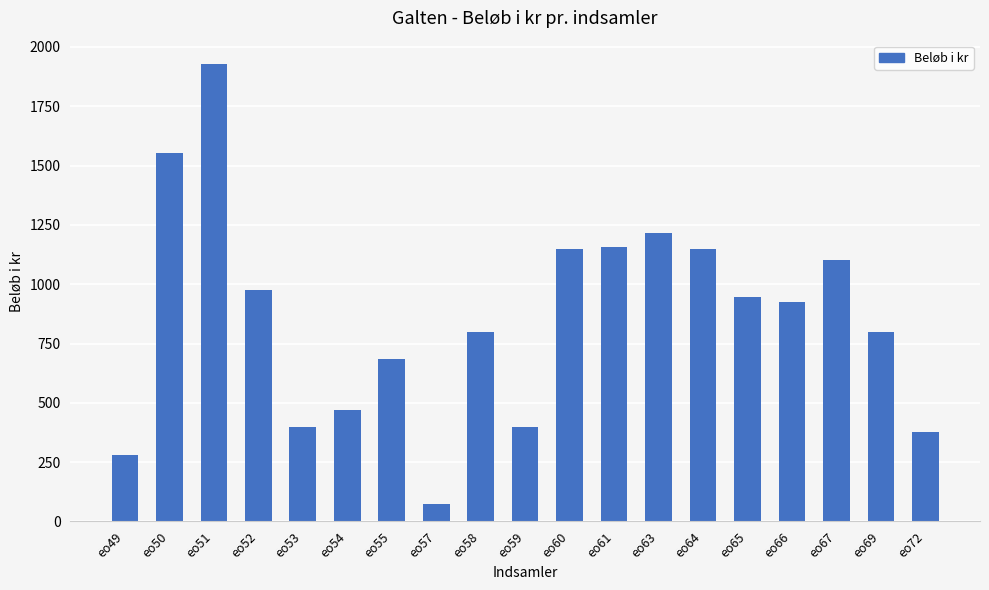

What is the approximate value at eo49, to the nearest 10?

280